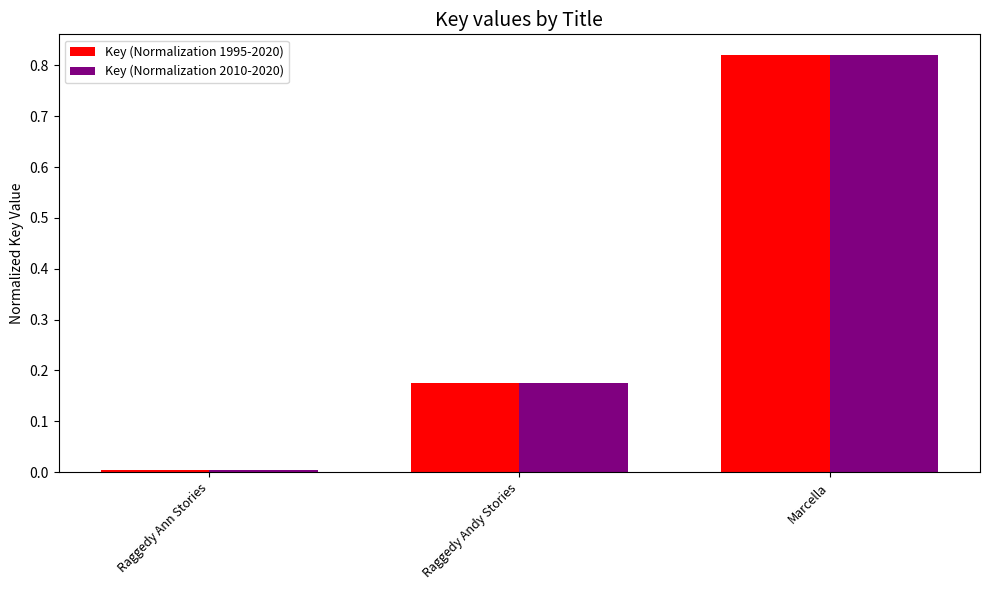

What is the label of the 3rd bar from the right?

Raggedy Ann Stories